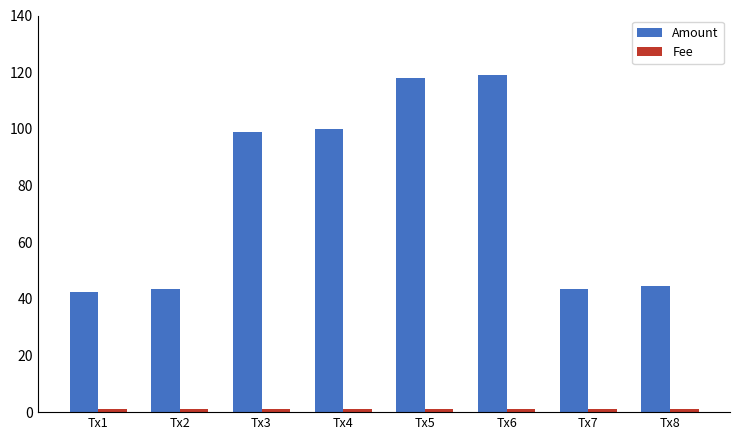

Is it true that Amount equals 44.5 at Tx8?

True